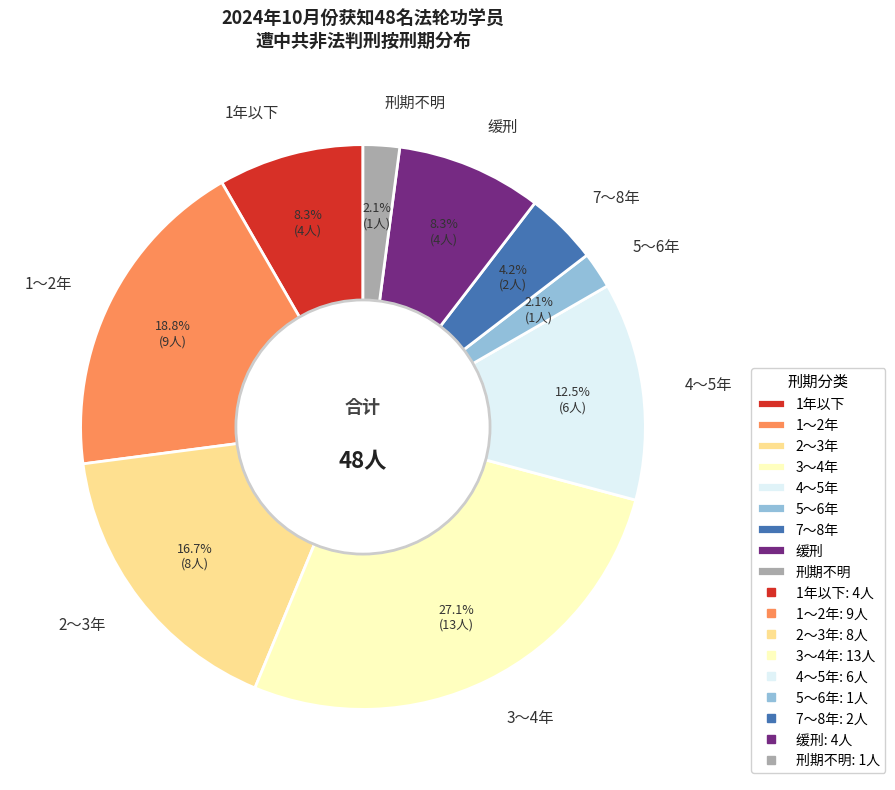

To the nearest percent, what percentage of the pie is 1年以下?

8%